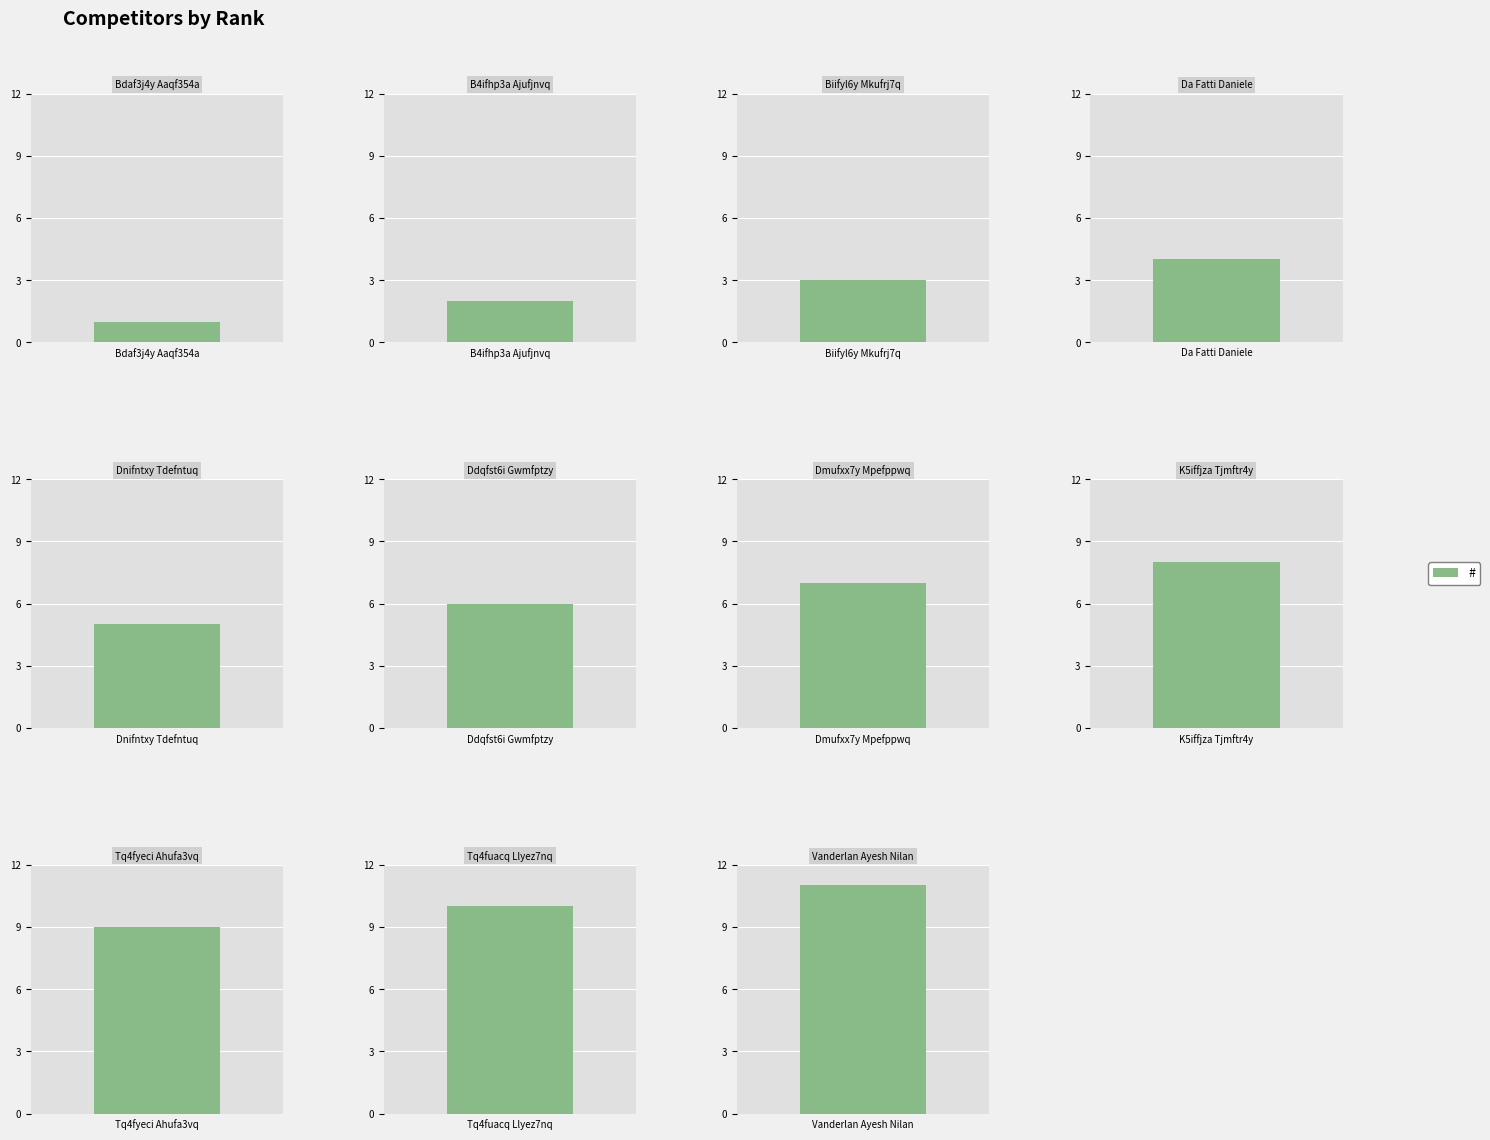

Rank the categories by value from lowest to highest.

Bdaf3j4y Aaqf354a, B4ifhp3a Ajufjnvq, Biifyl6y Mkufrj7q, Da Fatti Daniele, Dnifntxy Tdefntuq, Ddqfst6i Gwmfptzy, Dmufxx7y Mpefppwq, K5iffjza Tjmftr4y, Tq4fyeci Ahufa3vq, Tq4fuacq Llyez7nq, Vanderlan Ayesh Nilan